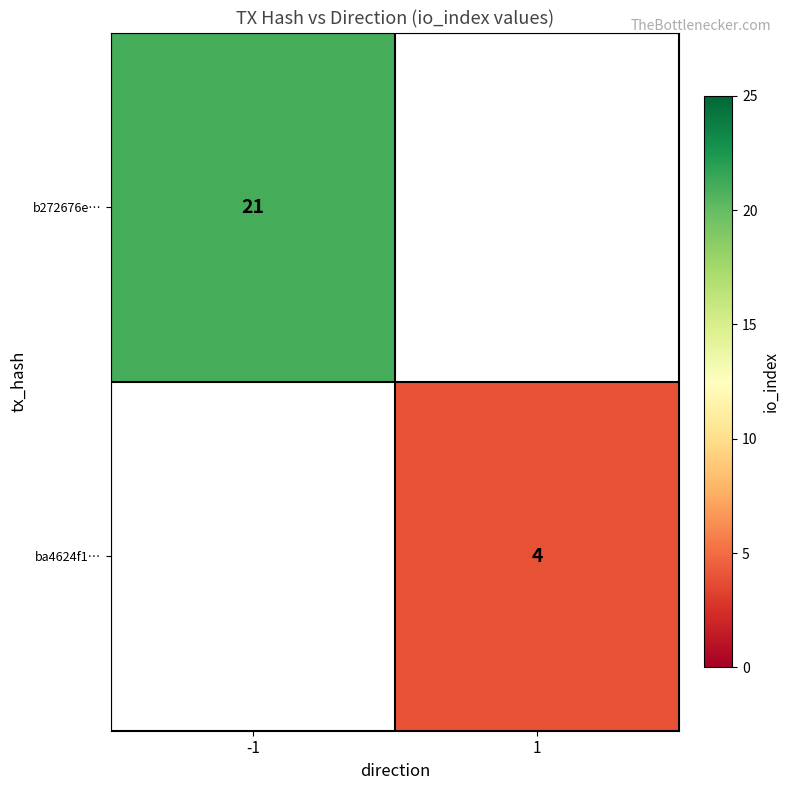

Count the number of data series in this chart.

2